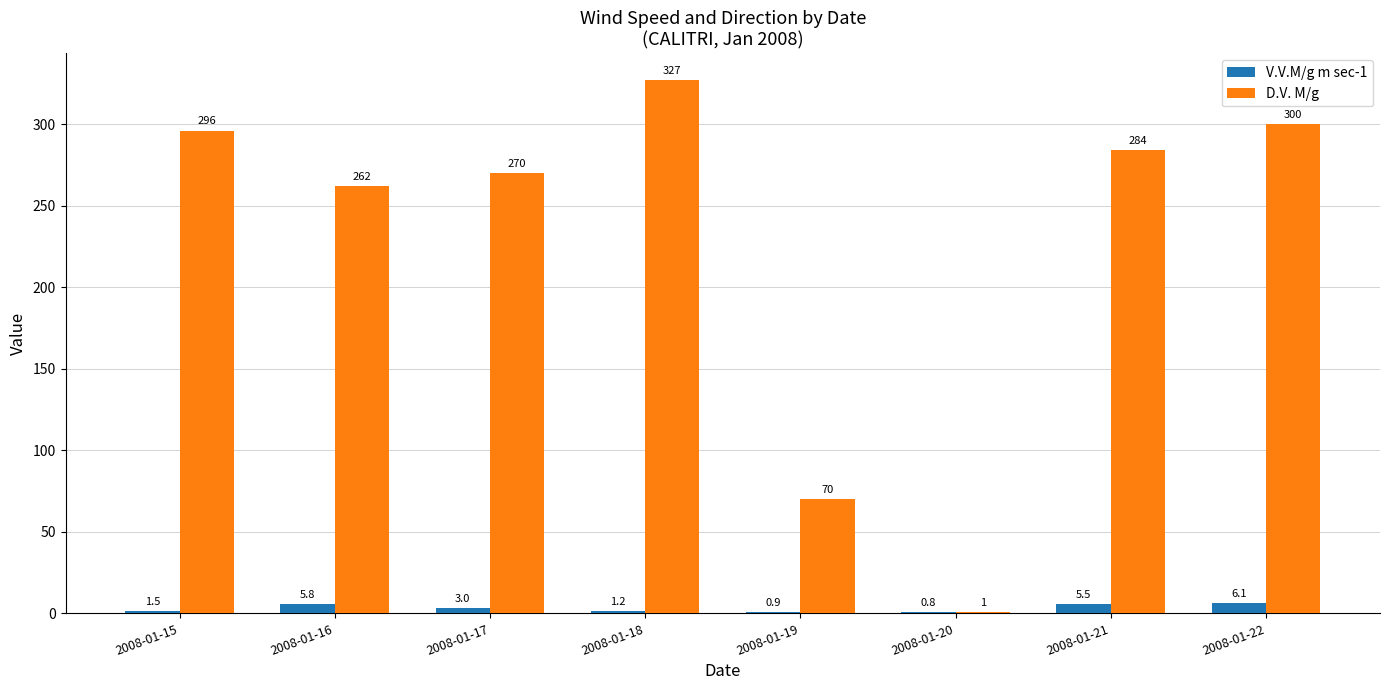

Reading left to right, extract all data points from this chart.

V.V.M/g m sec-1: 1.5	5.8	3.0	1.2	0.9	0.8	5.5	6.1
D.V. M/g: 296.0	262.0	270.0	327.0	70.0	1.0	284.0	300.0